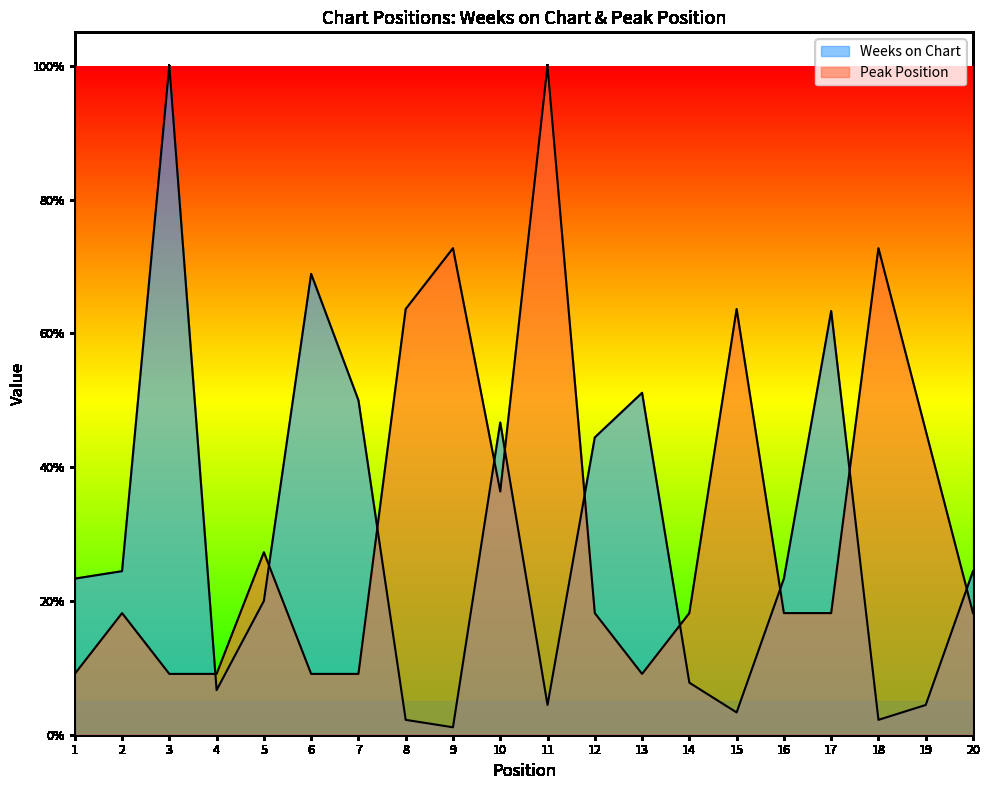

Which category has the lowest value across all series?

9